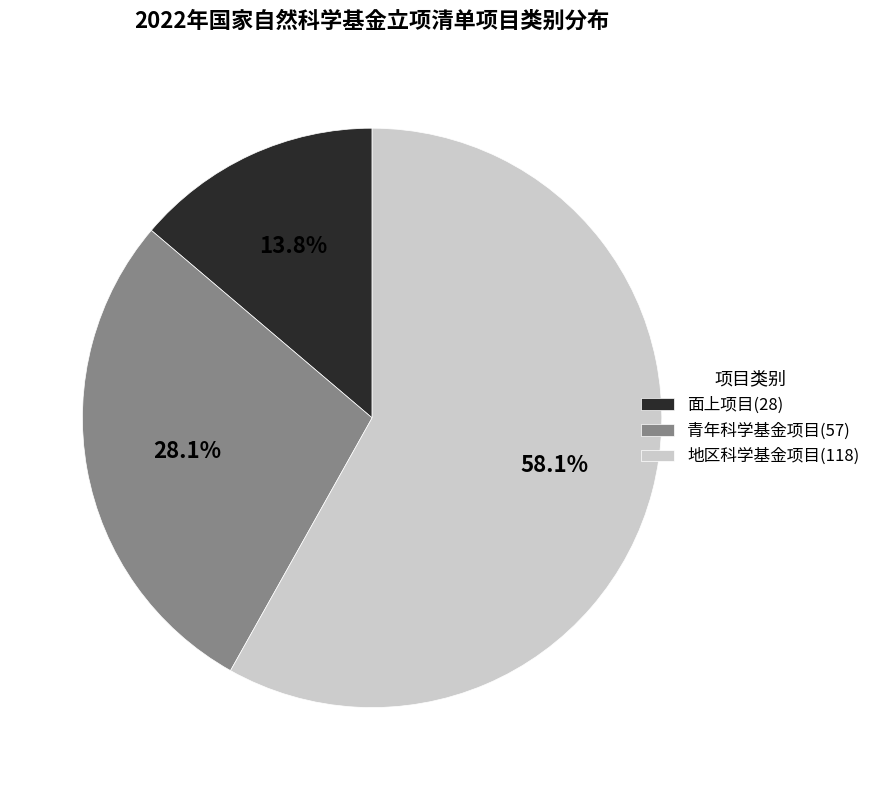

To the nearest percent, what percentage of the pie is 青年科学基金项目?

28%